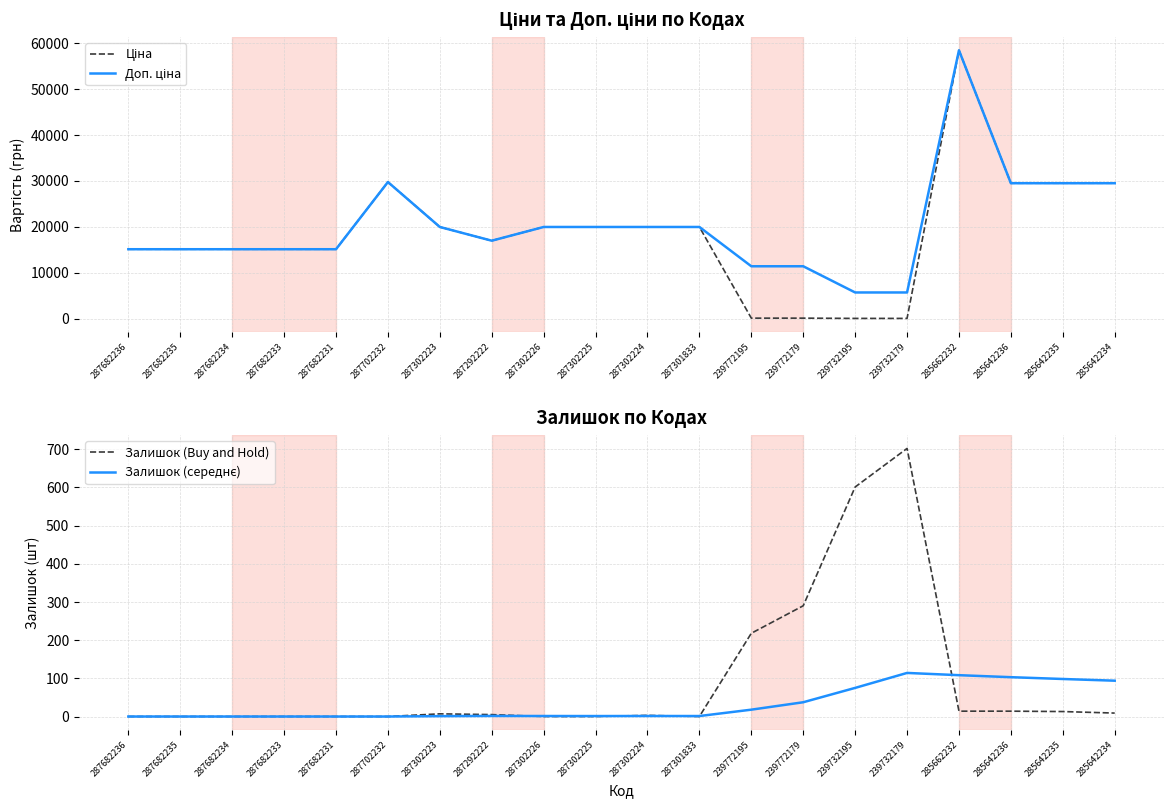

Is the value of Залишок (Buy and Hold) at 287302225 greater than the value of Доп. ціна at 287682233?

No